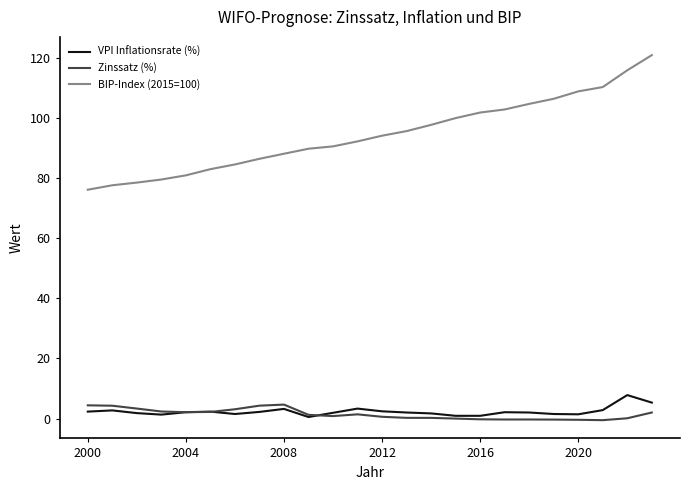

What is the greatest value displayed?

121.0